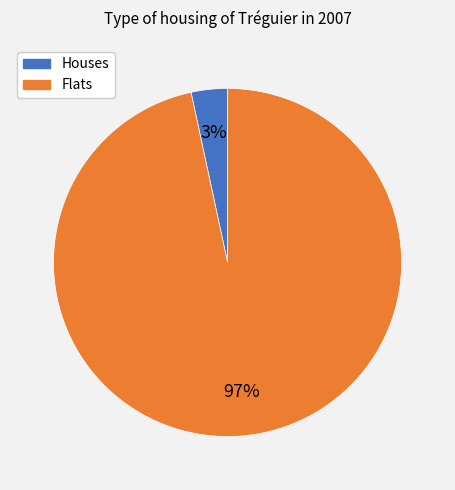

Is there any slice that represents more than half of the pie?

Yes